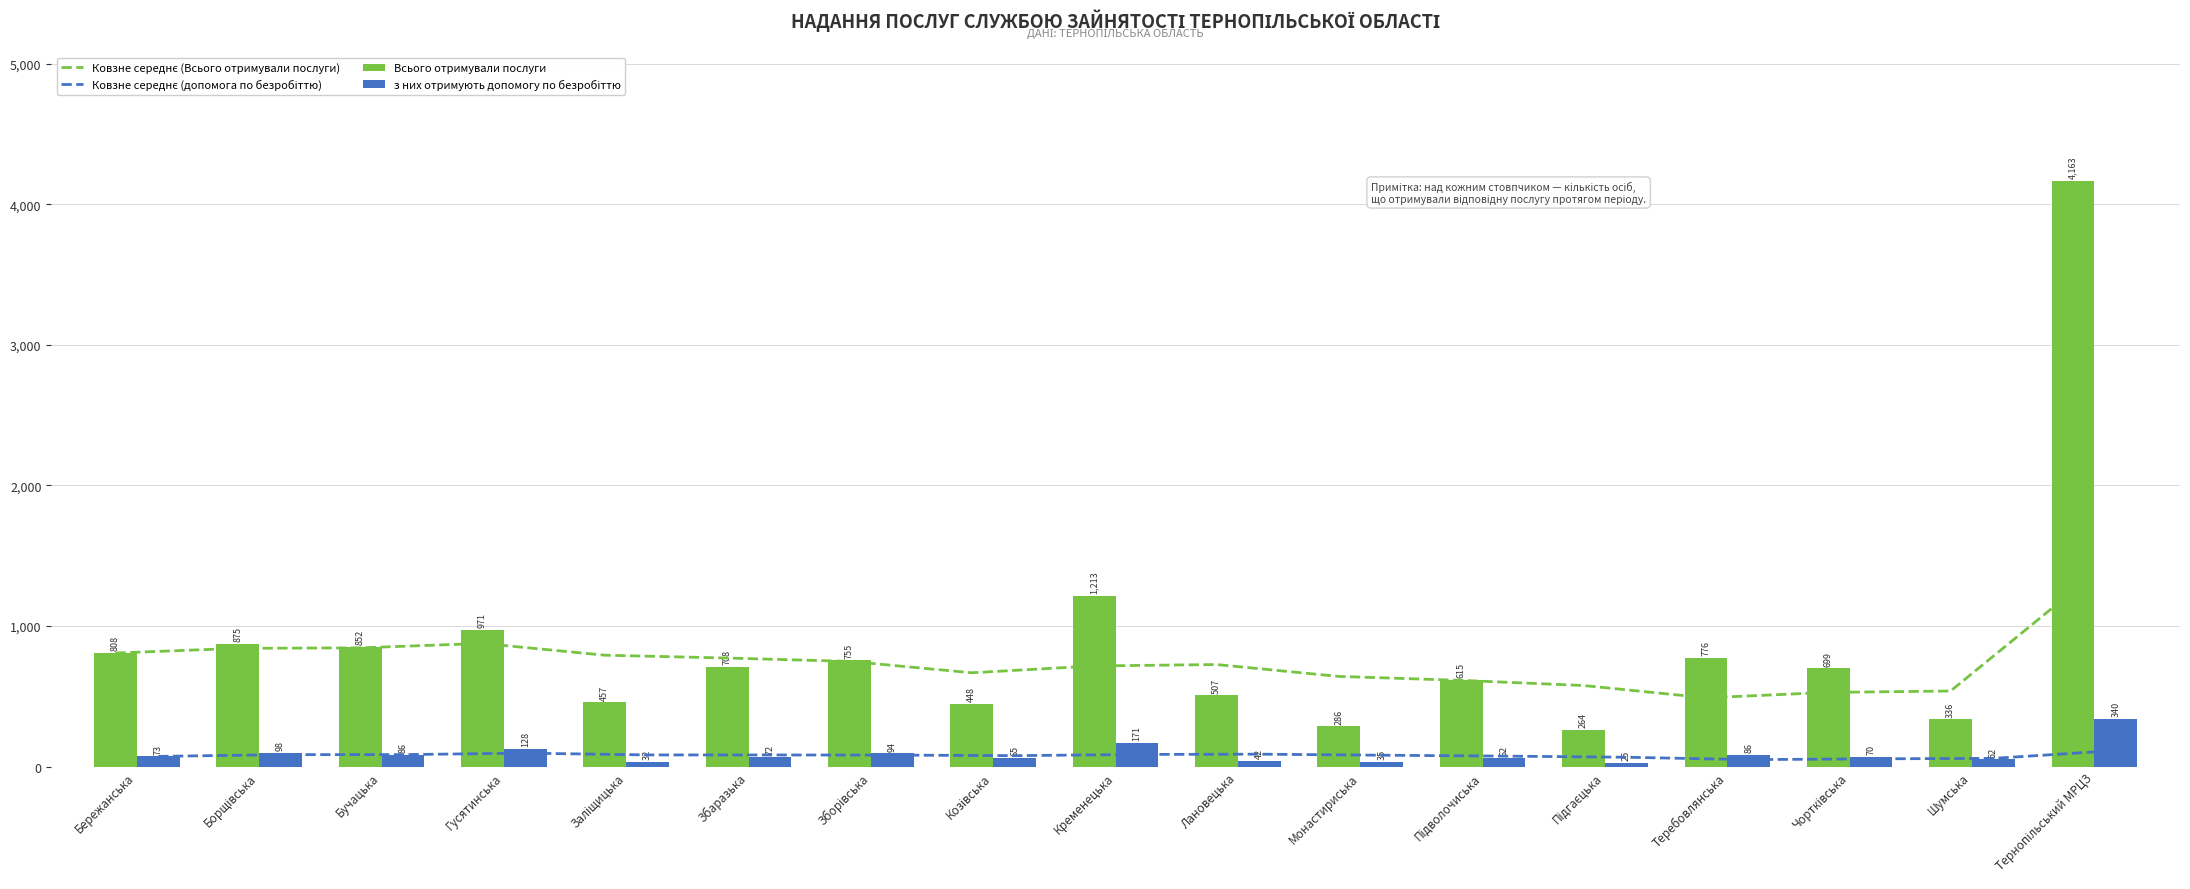

What is the lowest value of the Всього отримували послуги series?

264